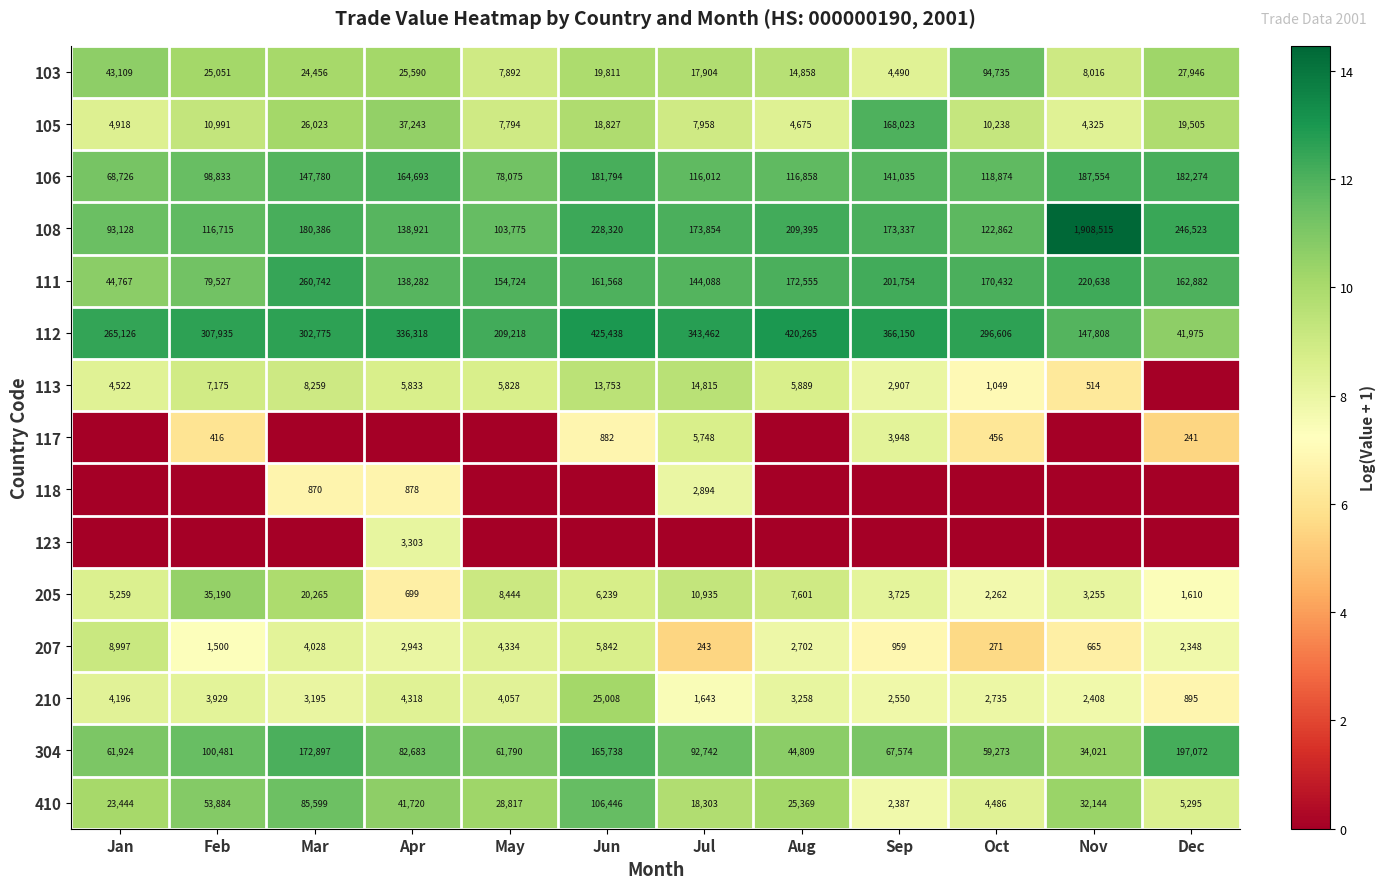

True or false: 123 has a value of 5445 at Apr.

False